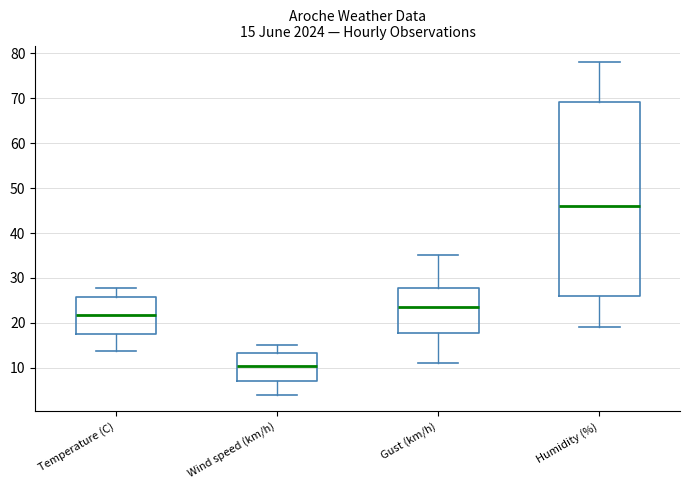

Comparing the boxes themselves (not the whiskers), which one is the tallest?

Humidity (%)